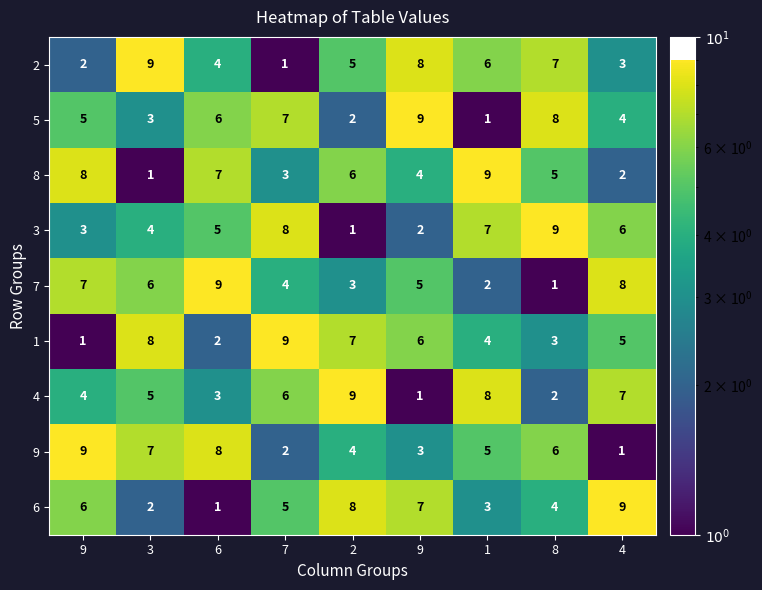

How many distinct data groups are displayed?

9